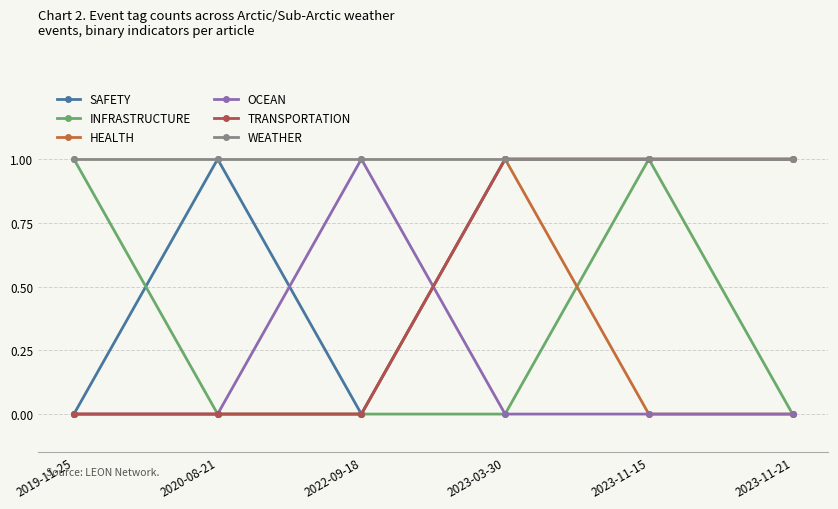

What are all the series names shown in the legend?

SAFETY, INFRASTRUCTURE, HEALTH, OCEAN, TRANSPORTATION, WEATHER